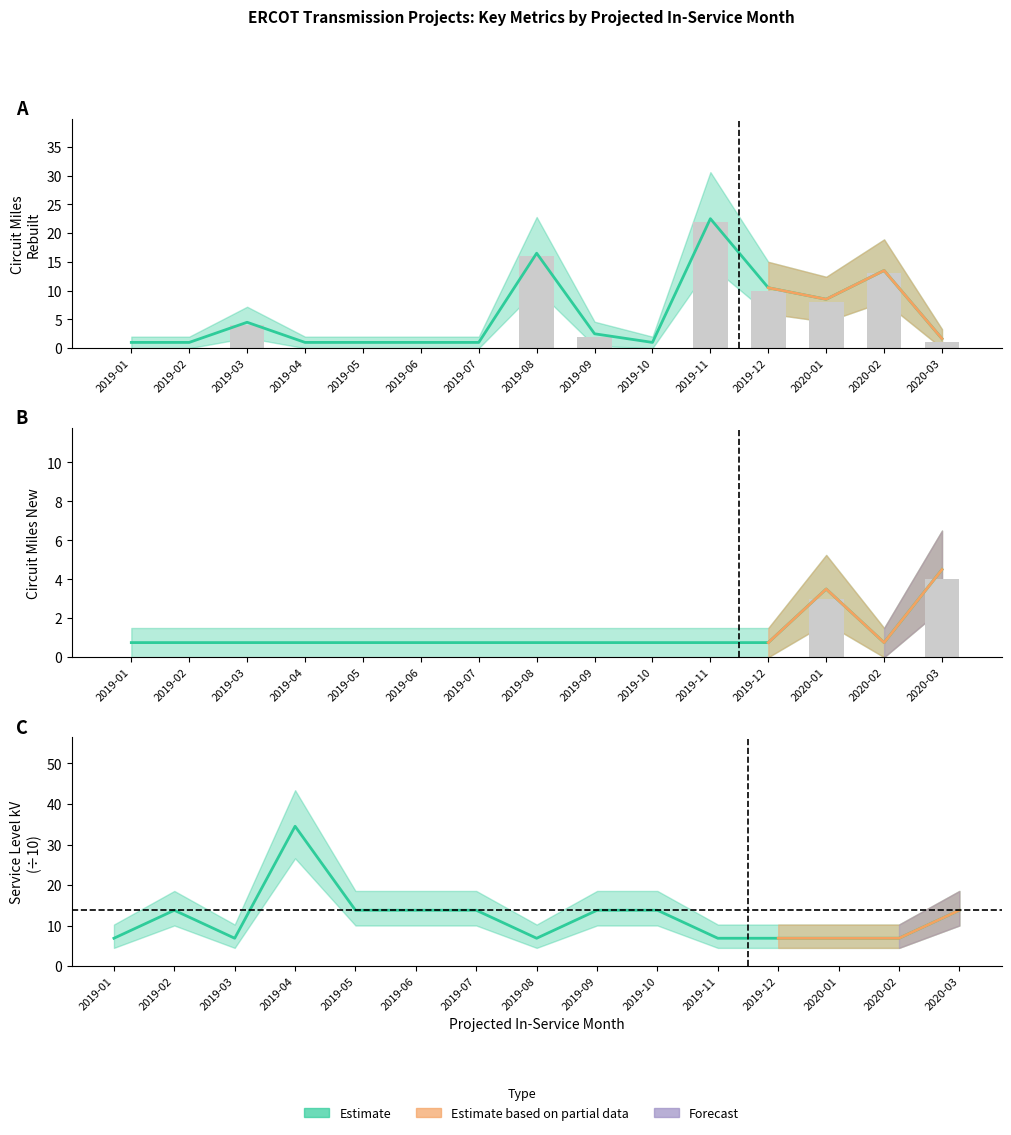

List the labels in order of Service Level kV value, largest first.

2019-04, 2019-02, 2019-05, 2019-06, 2019-07, 2019-09, 2019-10, 2020-03, 2019-01, 2019-03, 2019-08, 2019-11, 2019-12, 2020-01, 2020-02